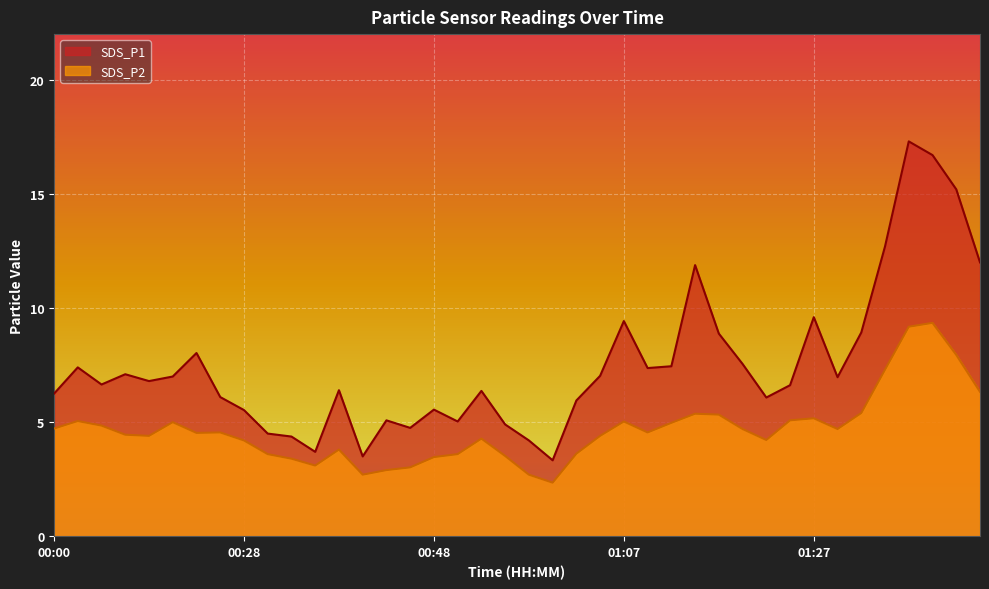

Which series has the largest total across all categories?

SDS_P1